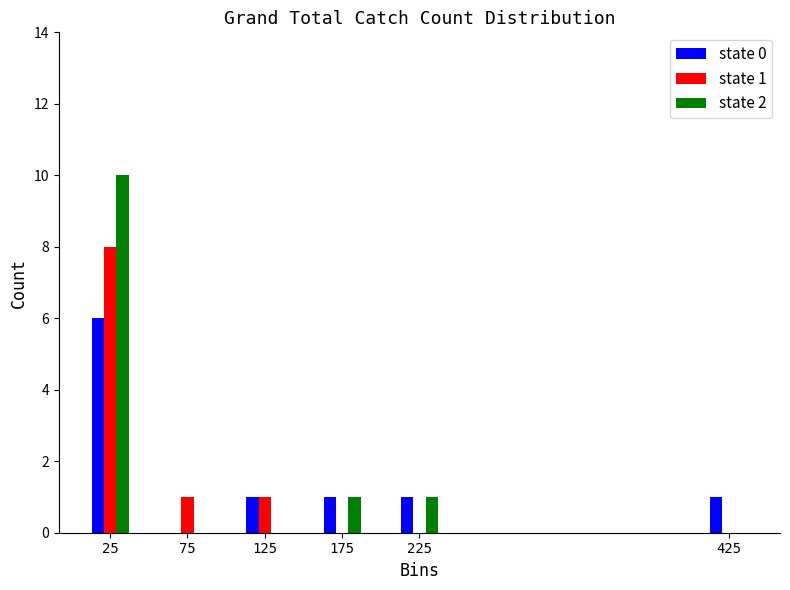

Reading left to right, list all the values displayed in this chart.

state 0: 25=6	75=0	125=1	175=1	225=1	425=1
state 1: 25=8	75=1	125=1	175=0	225=0	425=0
state 2: 25=10	75=0	125=0	175=1	225=1	425=0